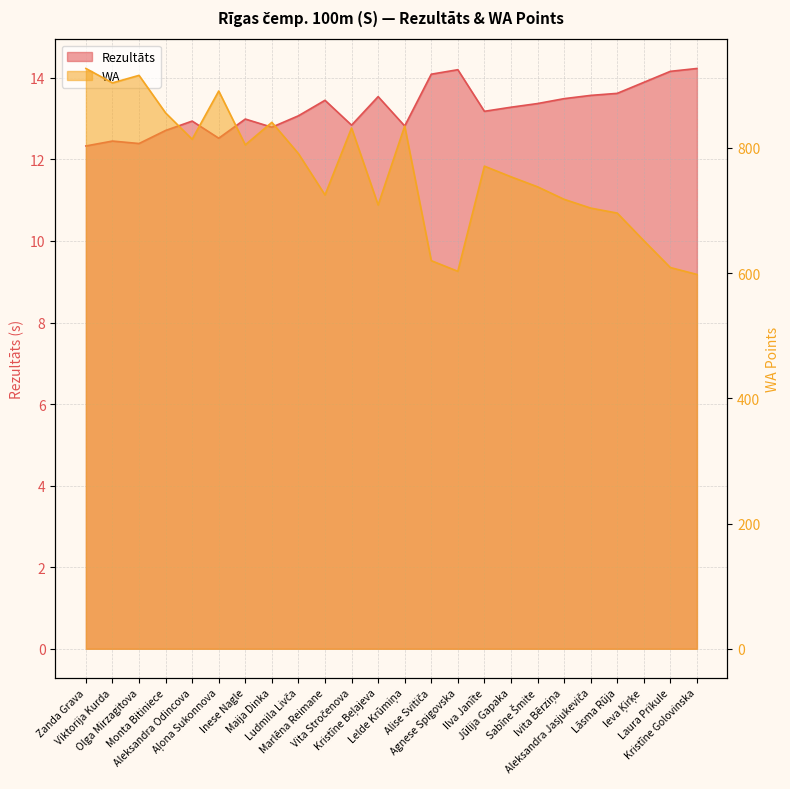

What is the average value of the Rezultāts series?

13.2